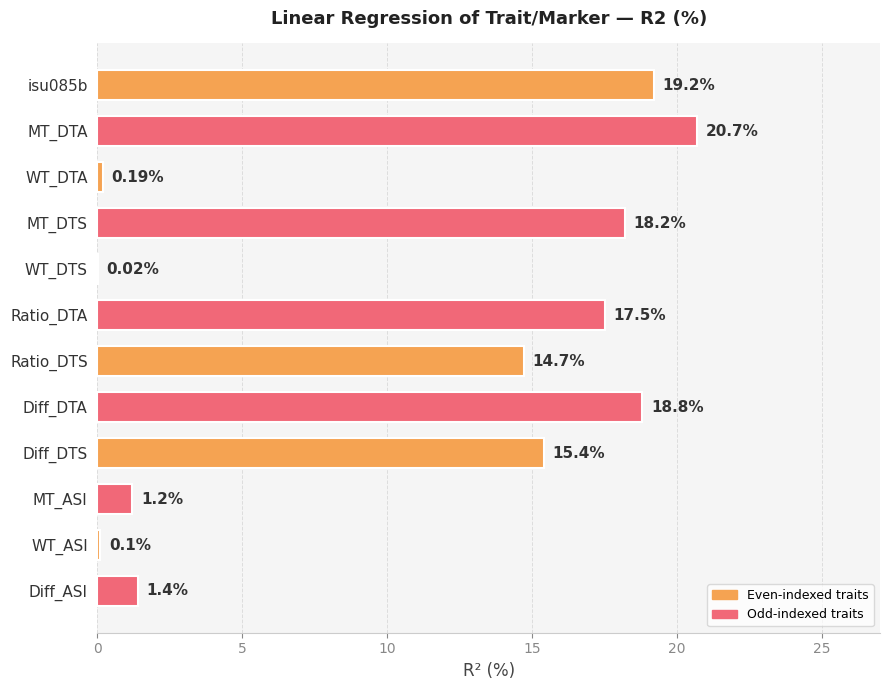

What is the change in value from Diff_DTA to Diff_DTS?

-3.4